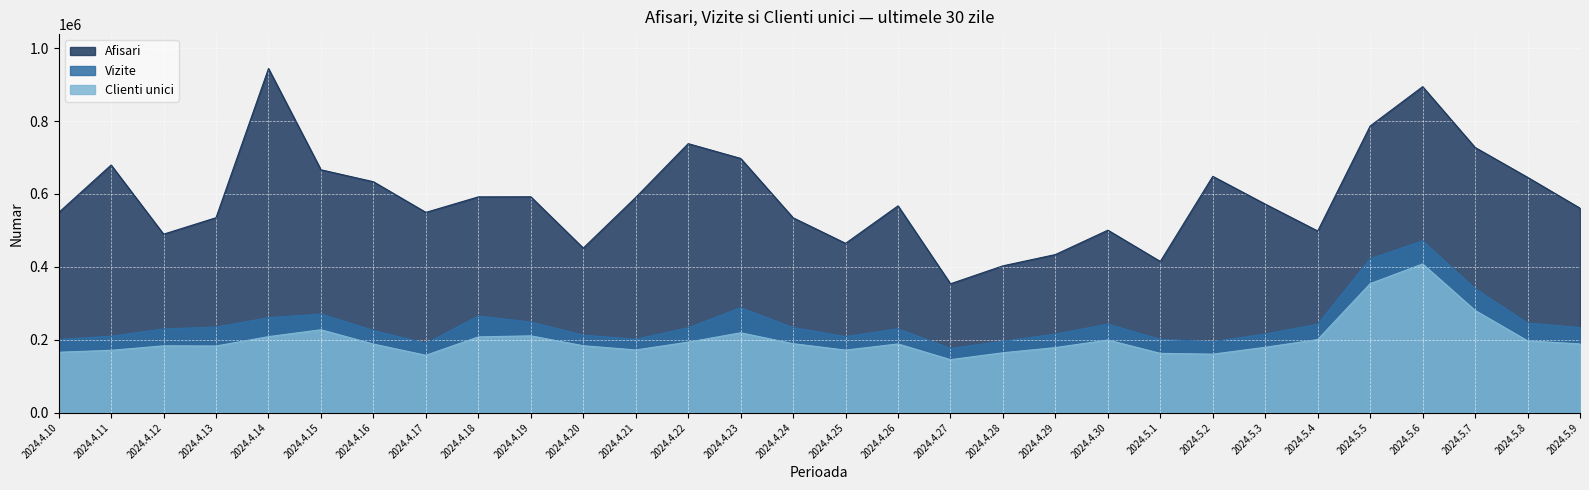

True or false: Afisari and Vizite cross at least once.

False